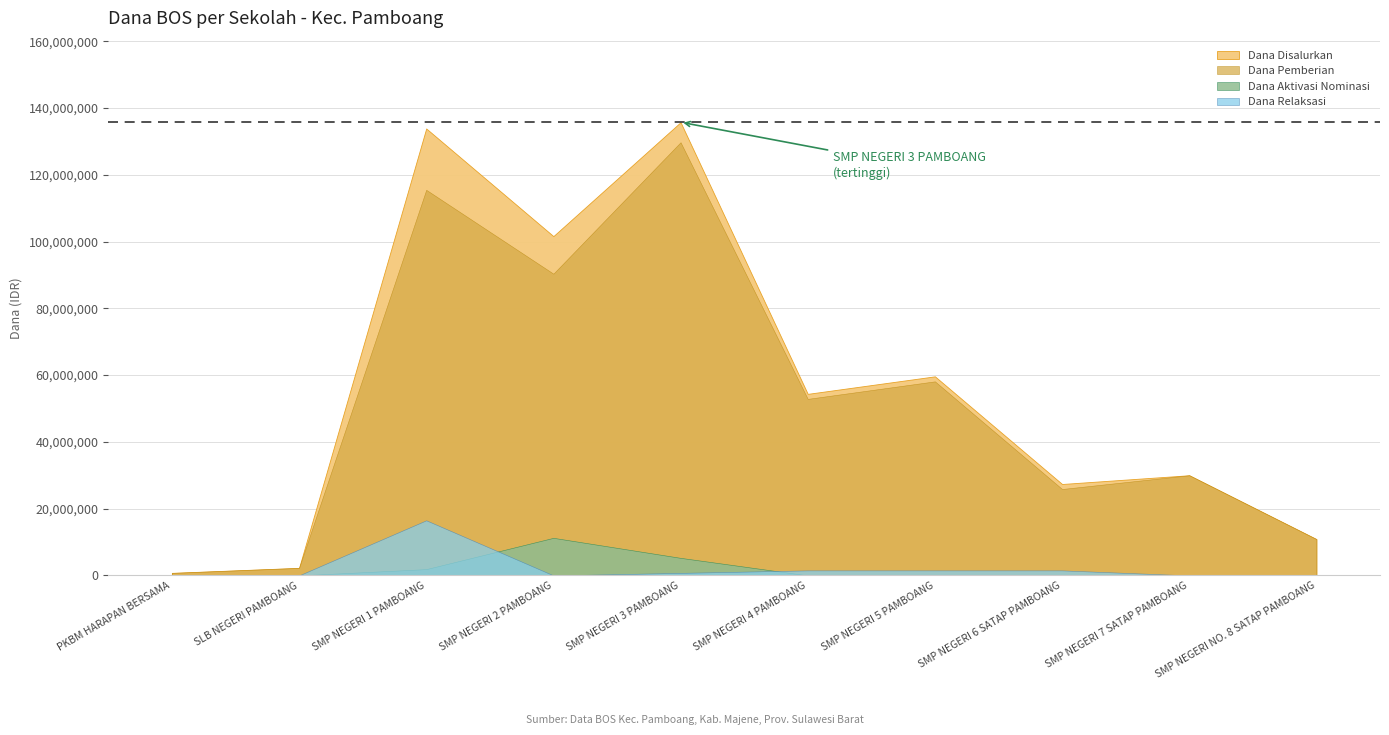

How many lines are shown in the chart?

4